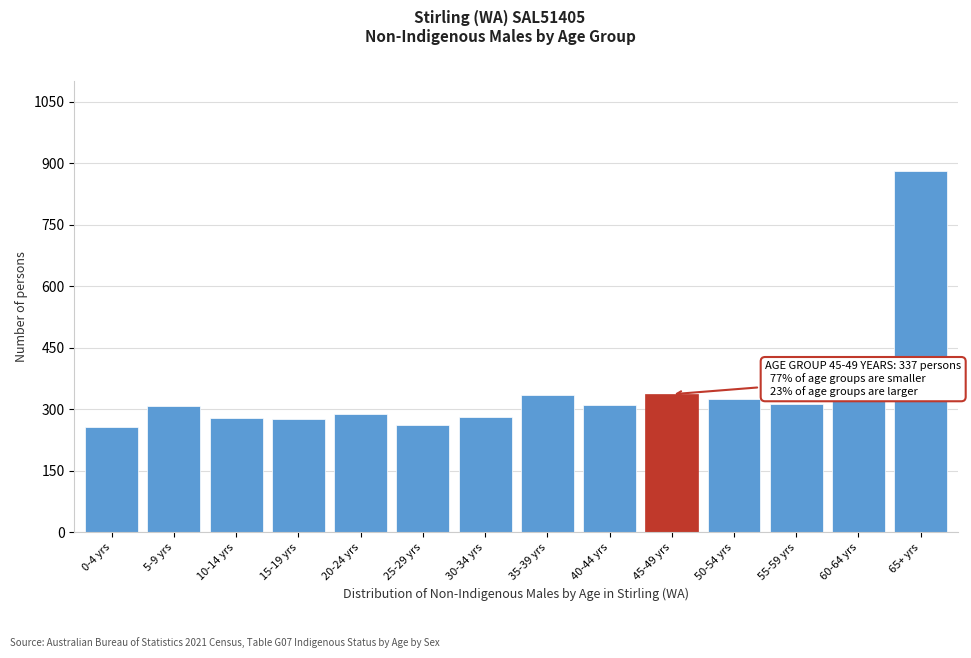

What is the minimum value shown in the chart?

256